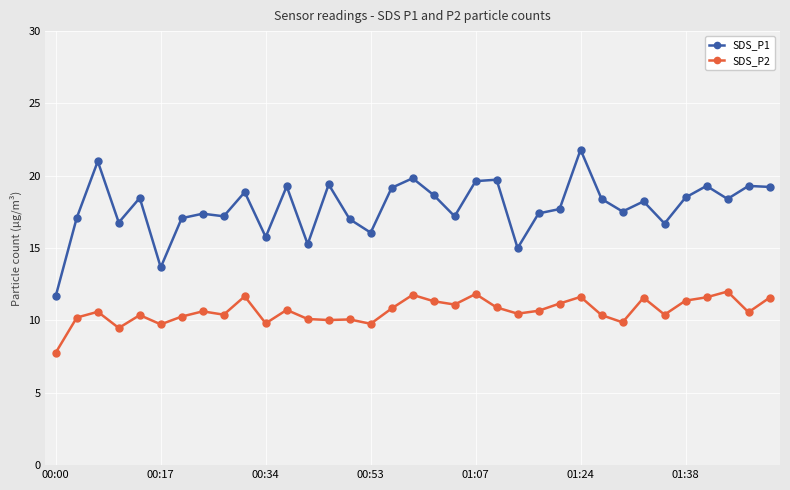

What is the value of the SDS_P1 point at the 7th from the left?

17.1